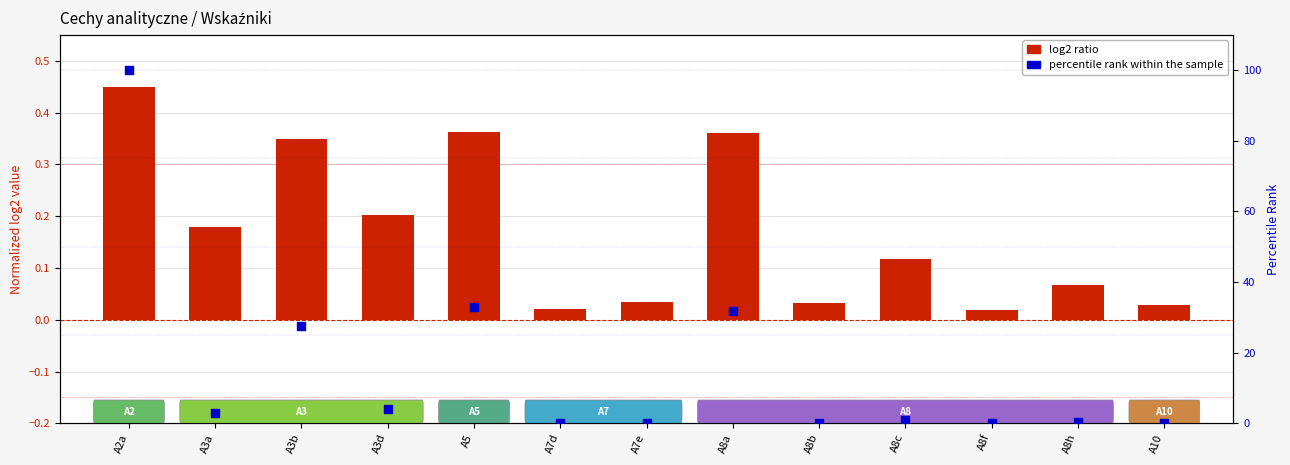

What are all the series names shown in the legend?

log2 ratio, percentile rank within the sample